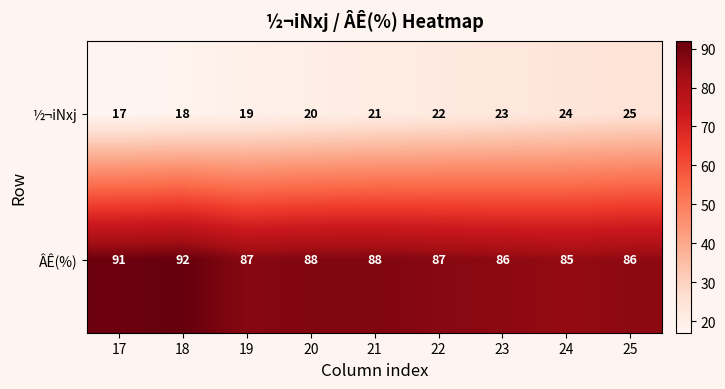

What is the spread (max minus min) of values at 19?

68